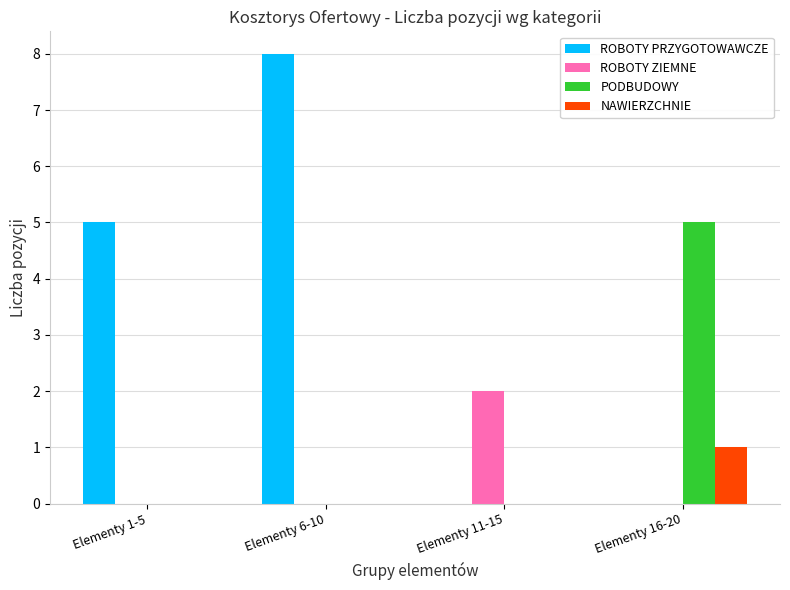

Count the ROBOTY PRZYGOTOWAWCZE values in the range 0 to 8.

4